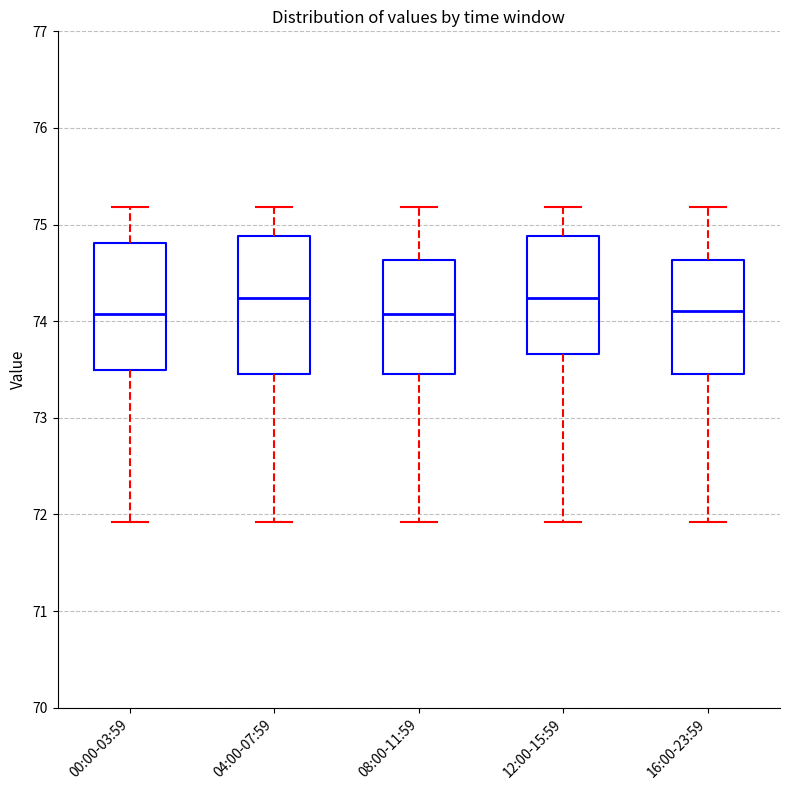

Where does the median line of the box for 08:00-11:59 sit on the y-axis? The values are not printed on the chart, so give them approximately, as read against the axis.

74.1